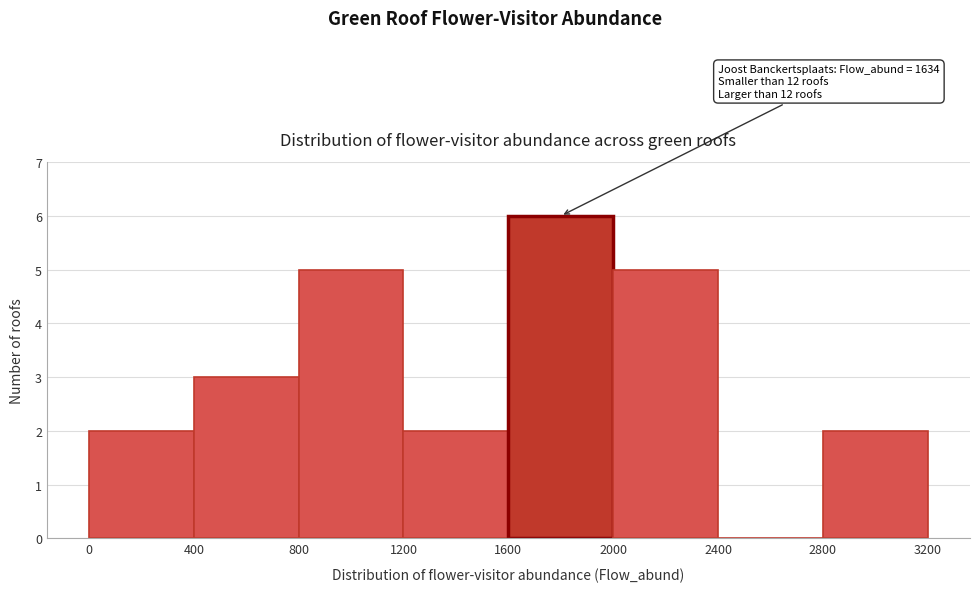

Which range on the x-axis has the tallest bar?

1600 to 2000